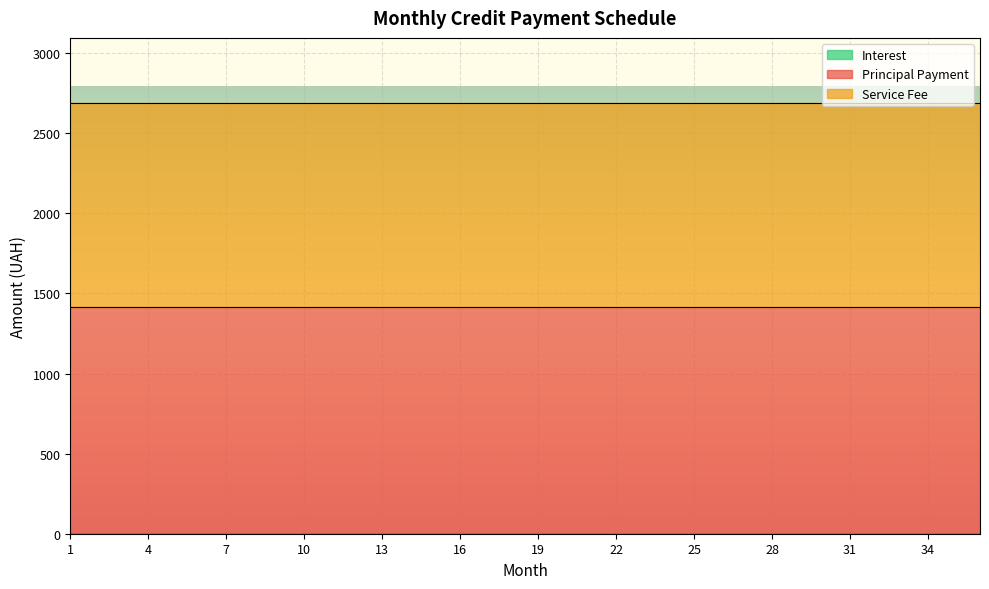

What is the minimum value for Principal Payment?

1416.7